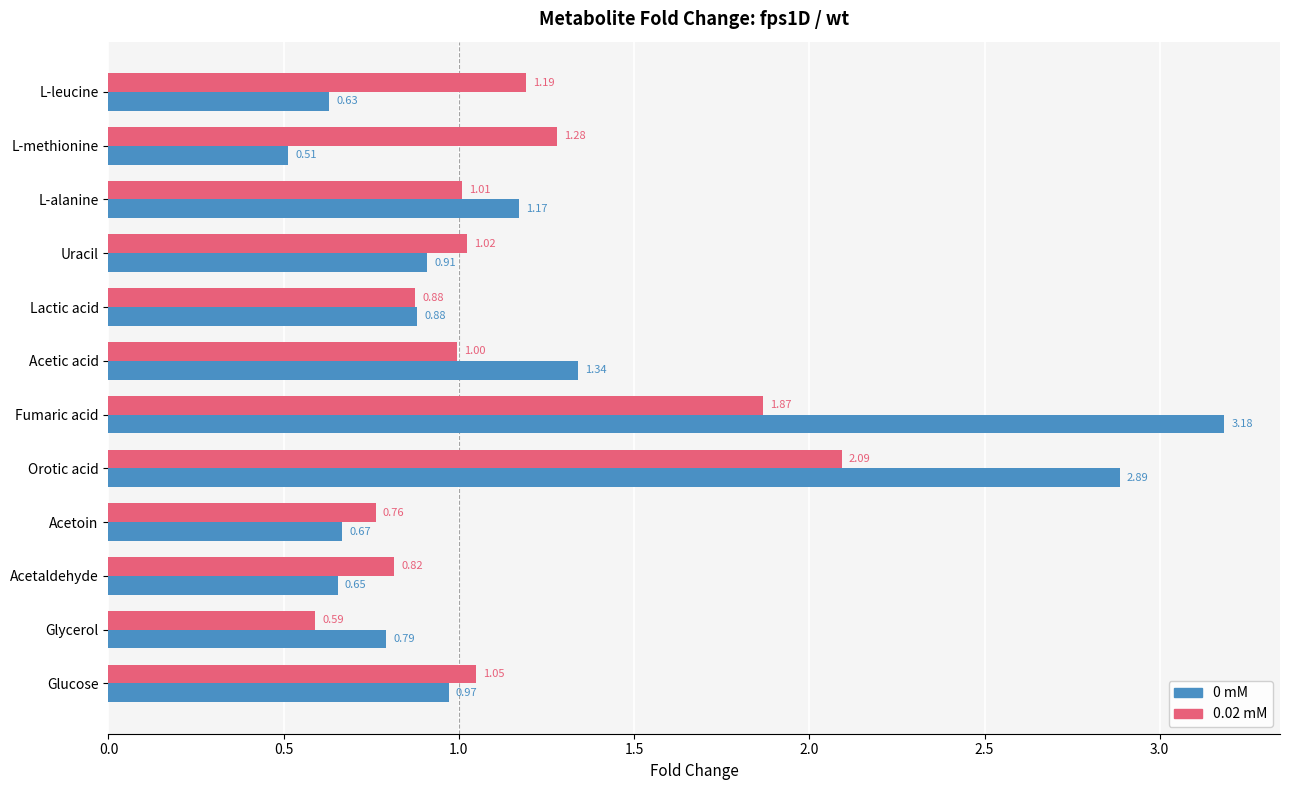

Between Acetic acid and Glucose, which series saw the biggest shift?

0 mM